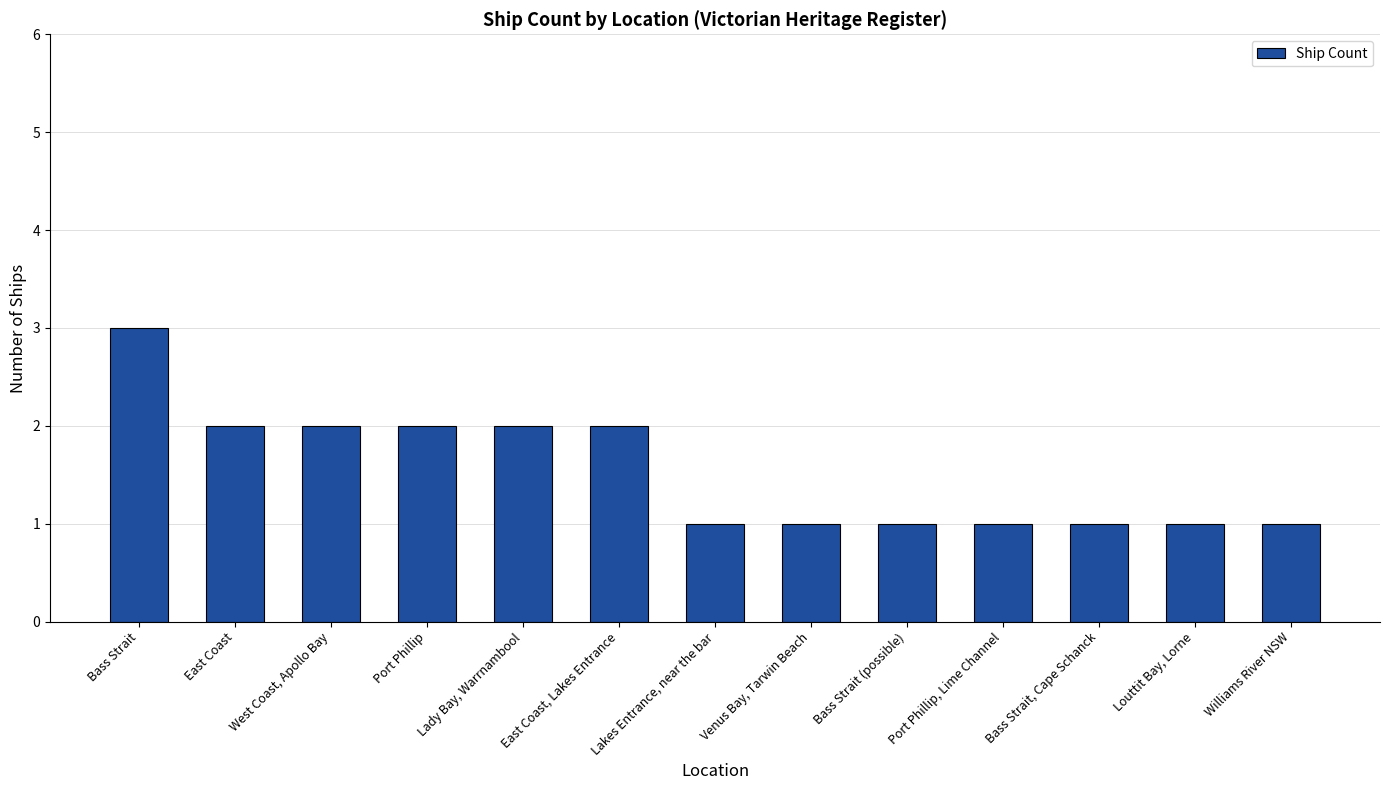

Does the chart contain any negative values?

No